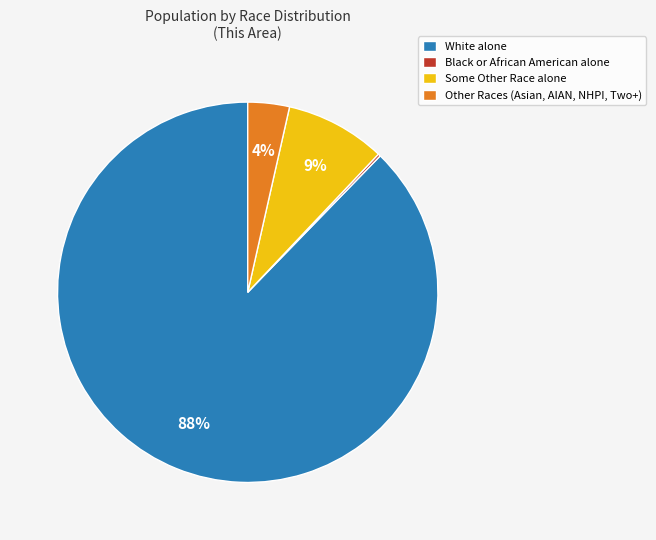

Which category accounts for the majority?

White alone